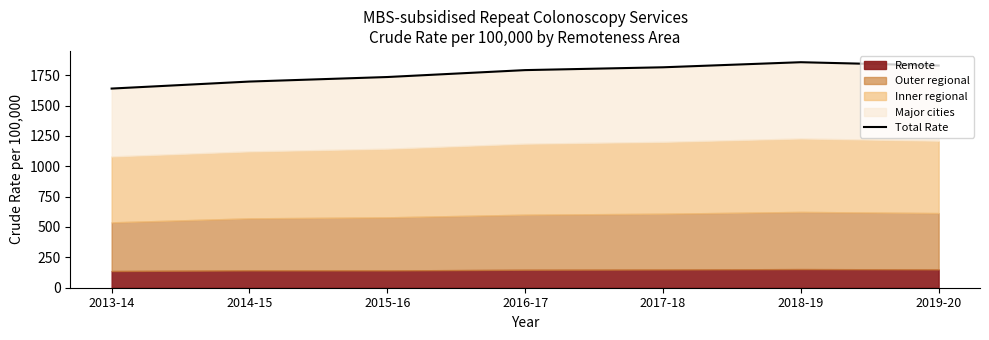

The chart shows a value of 1697.4 at 2014-15. True or false?

True